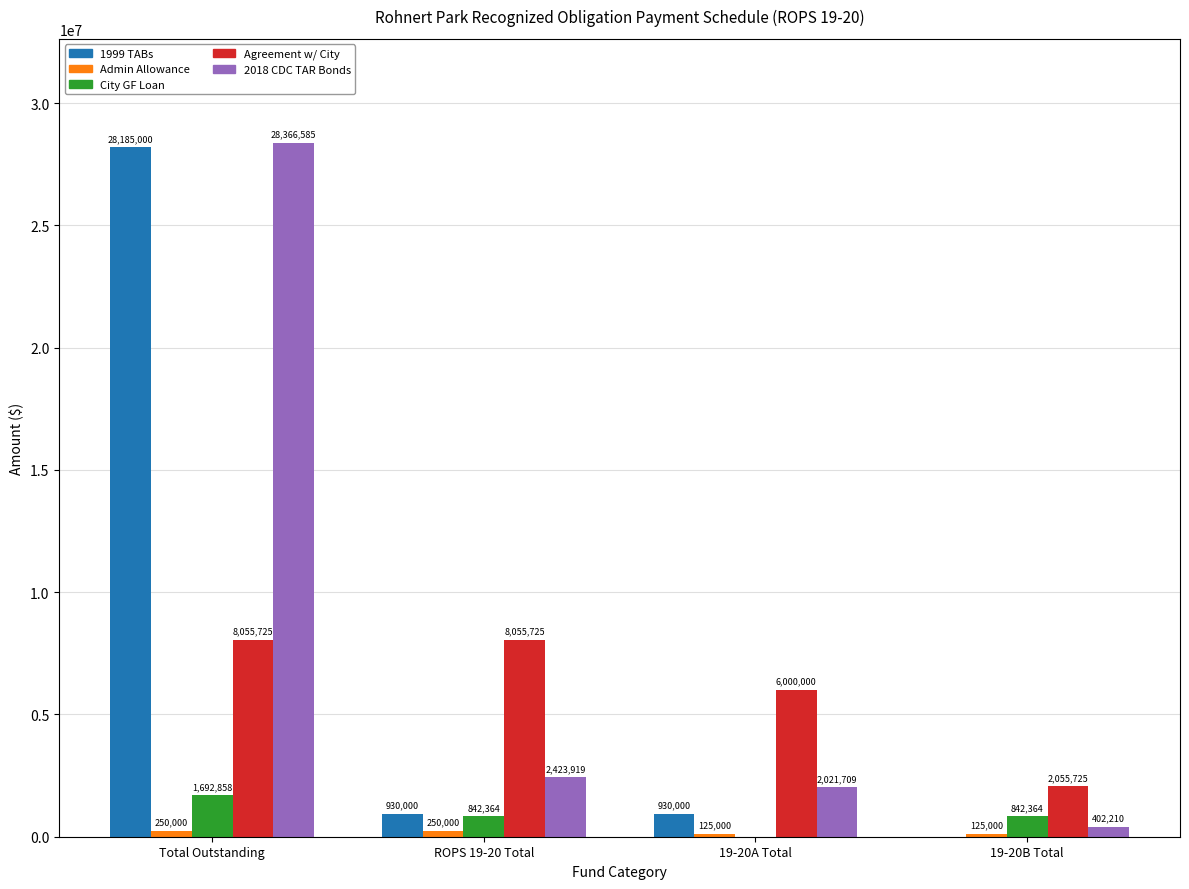

What is the maximum value shown in the chart?

28366585